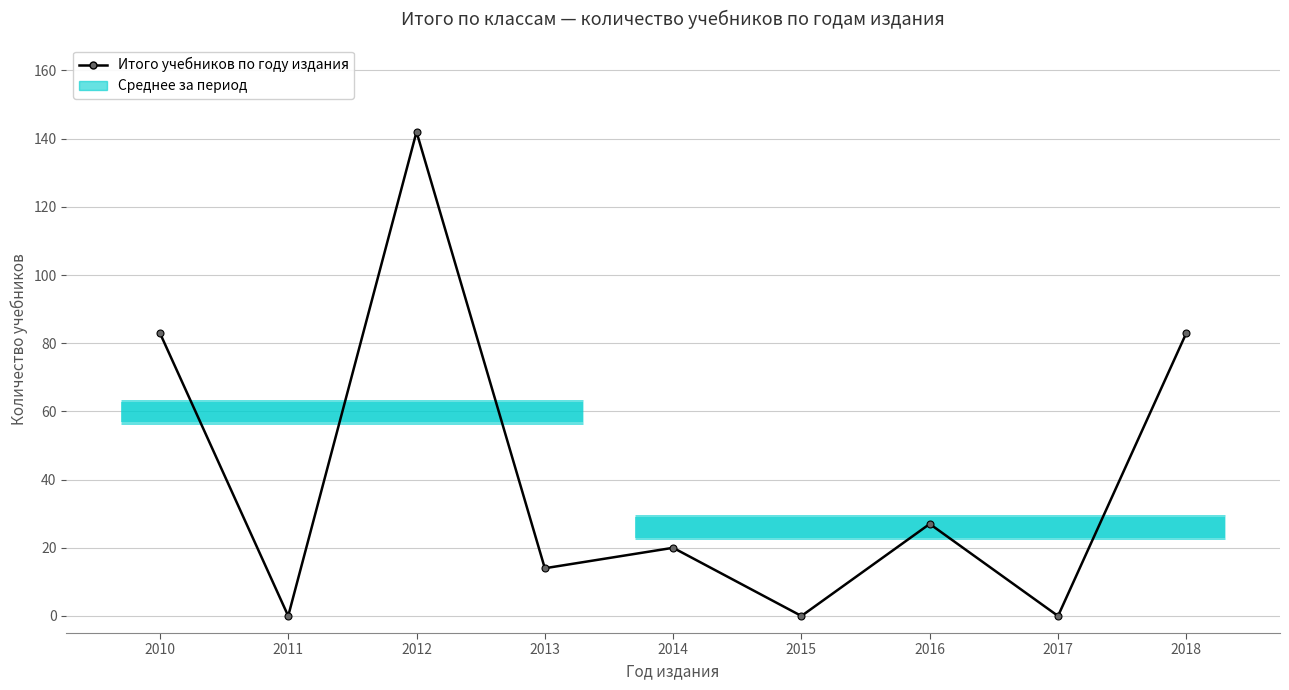

What is the average value?

41